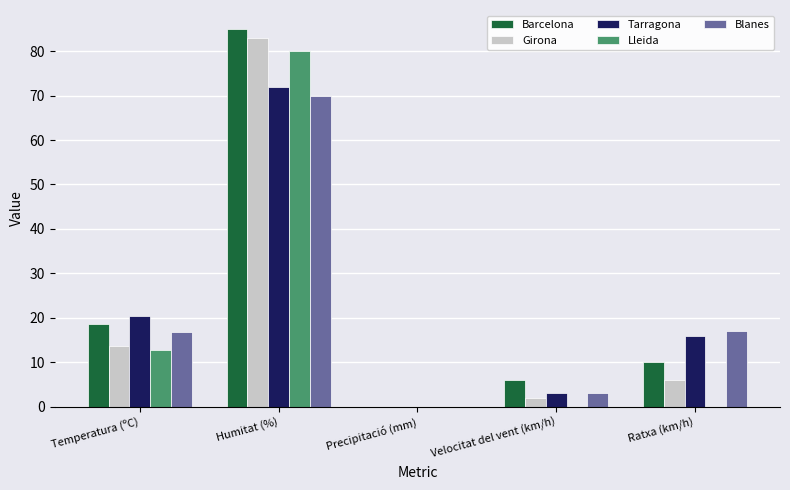

The value of Lleida at Temperatura (ºC) is 3.1. True or false?

False